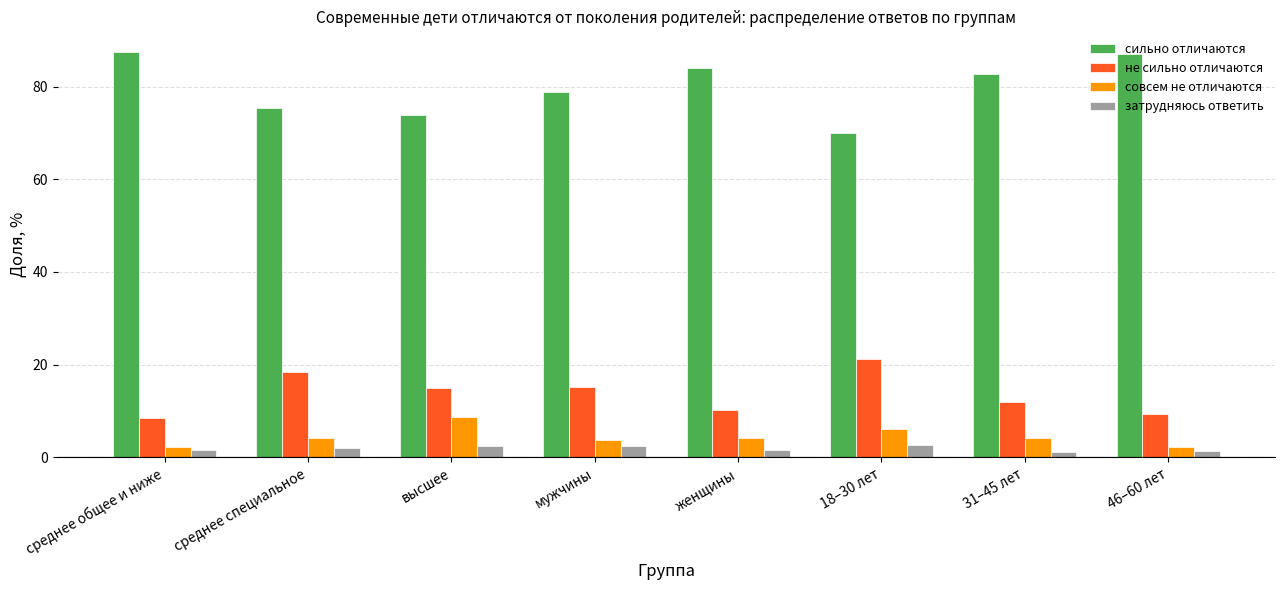

What is the maximum value for совсем не отличаются?

8.7